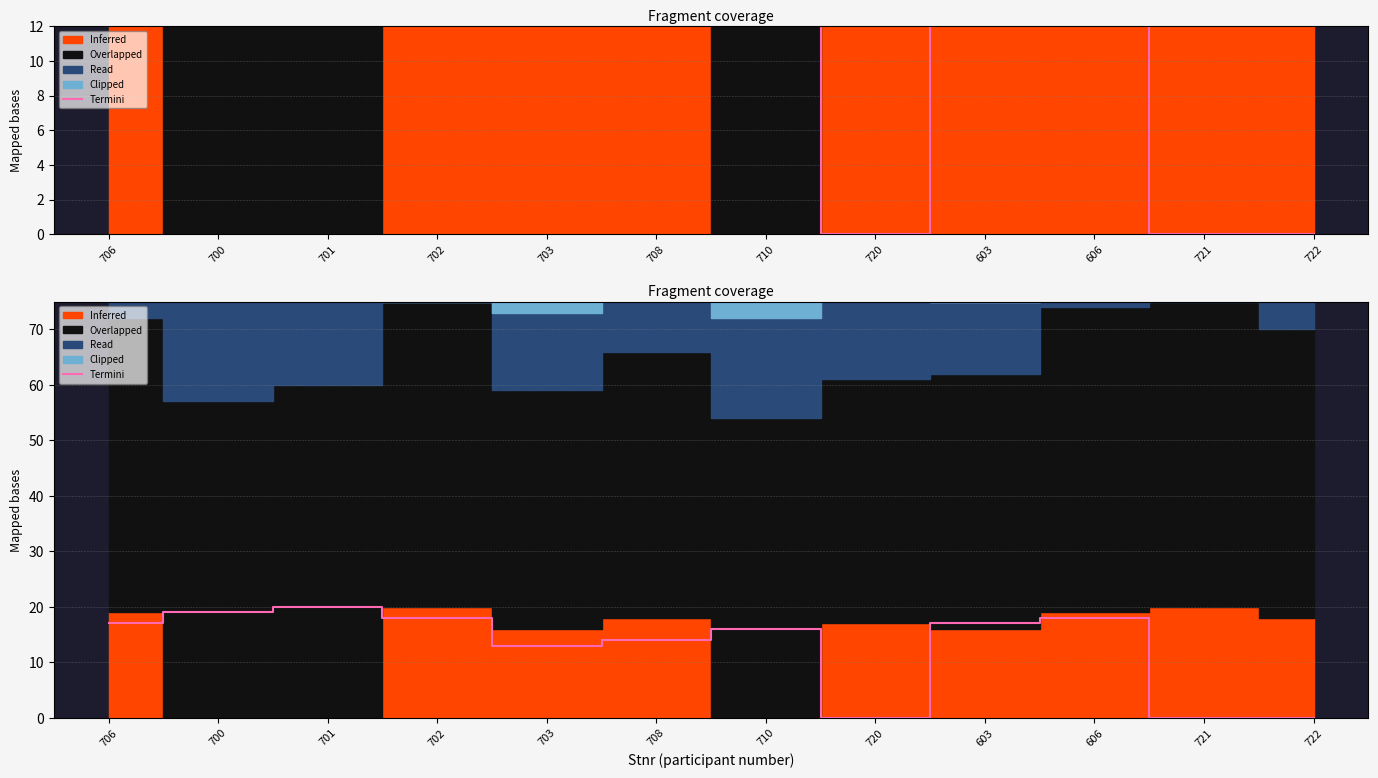

True or false: the data shows 16 at 710.

True